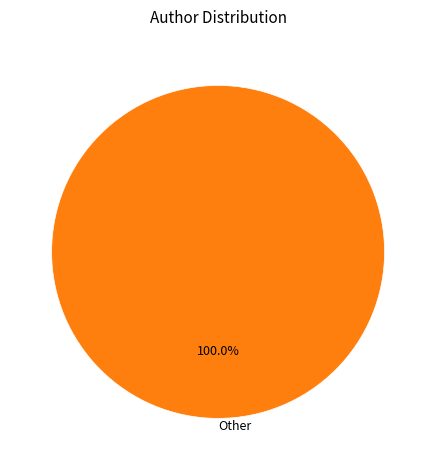

Is there any slice that represents more than half of the pie?

Yes